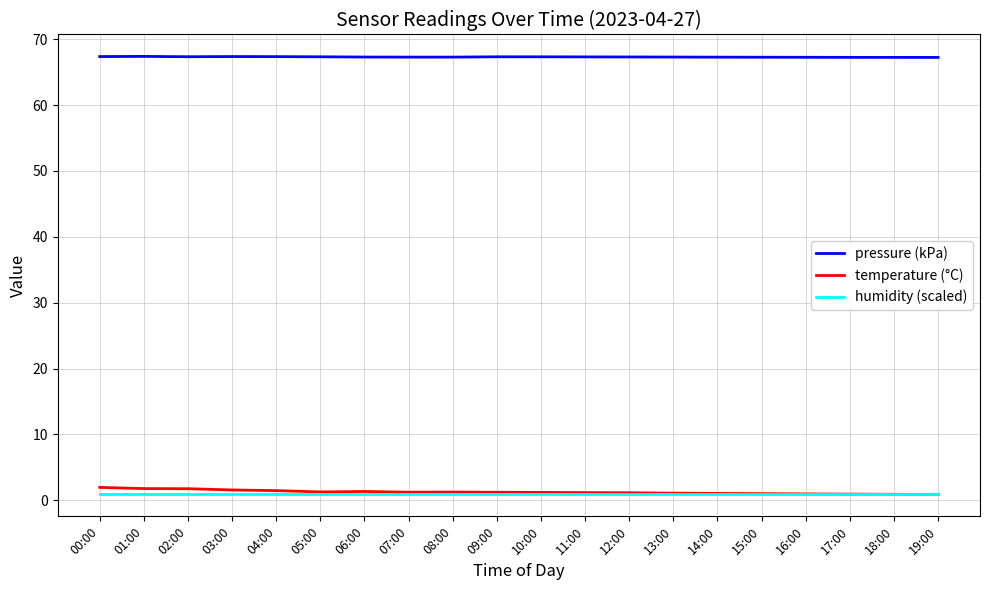

True or false: pressure (kPa) and temperature (°C) intersect in this chart.

False